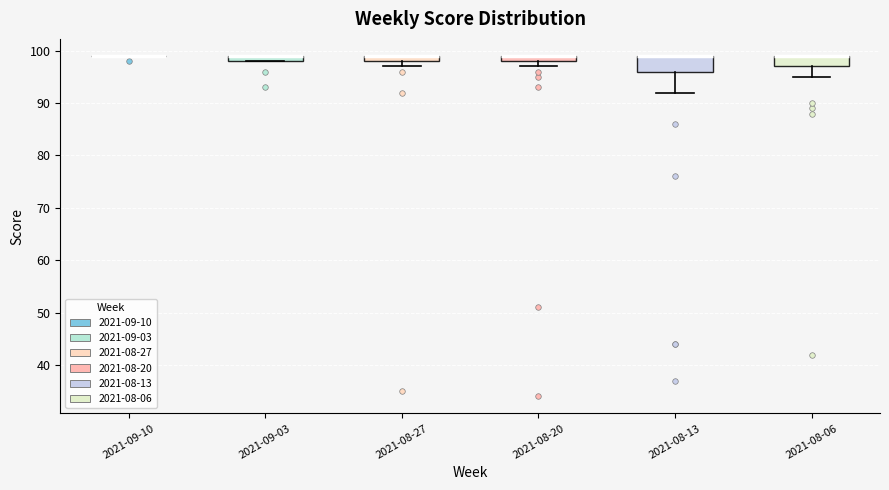

Where is the lower edge of the box for 2021-09-03 on the y-axis? The values are not printed on the chart, so give them approximately, as read against the axis.

98